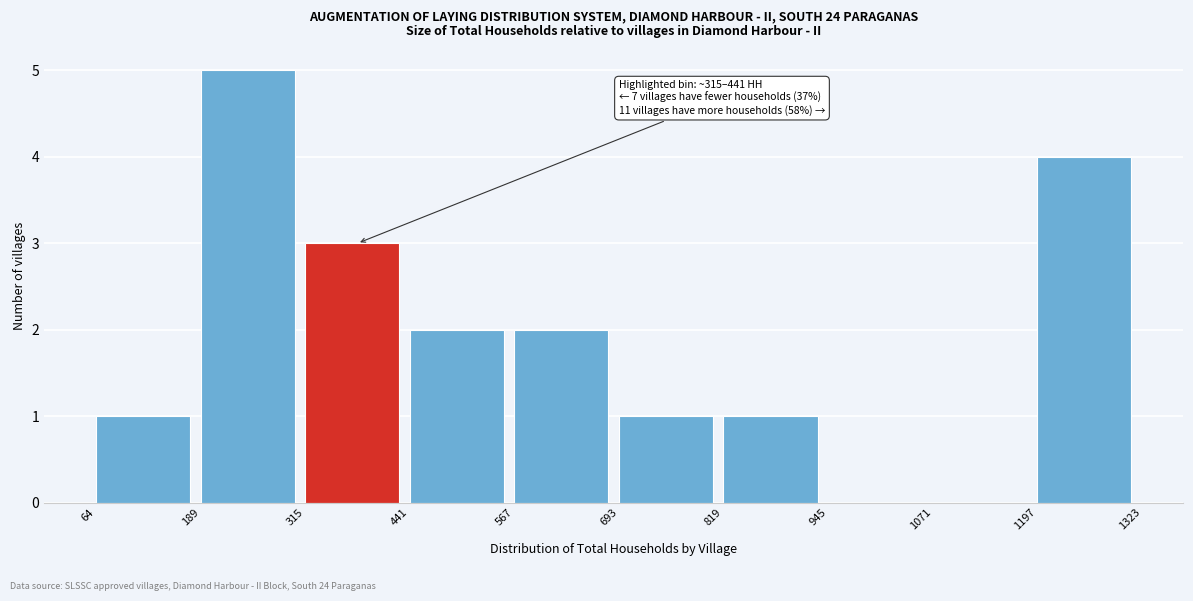

Over which range of the x-axis is the bar tallest?

189 to 315